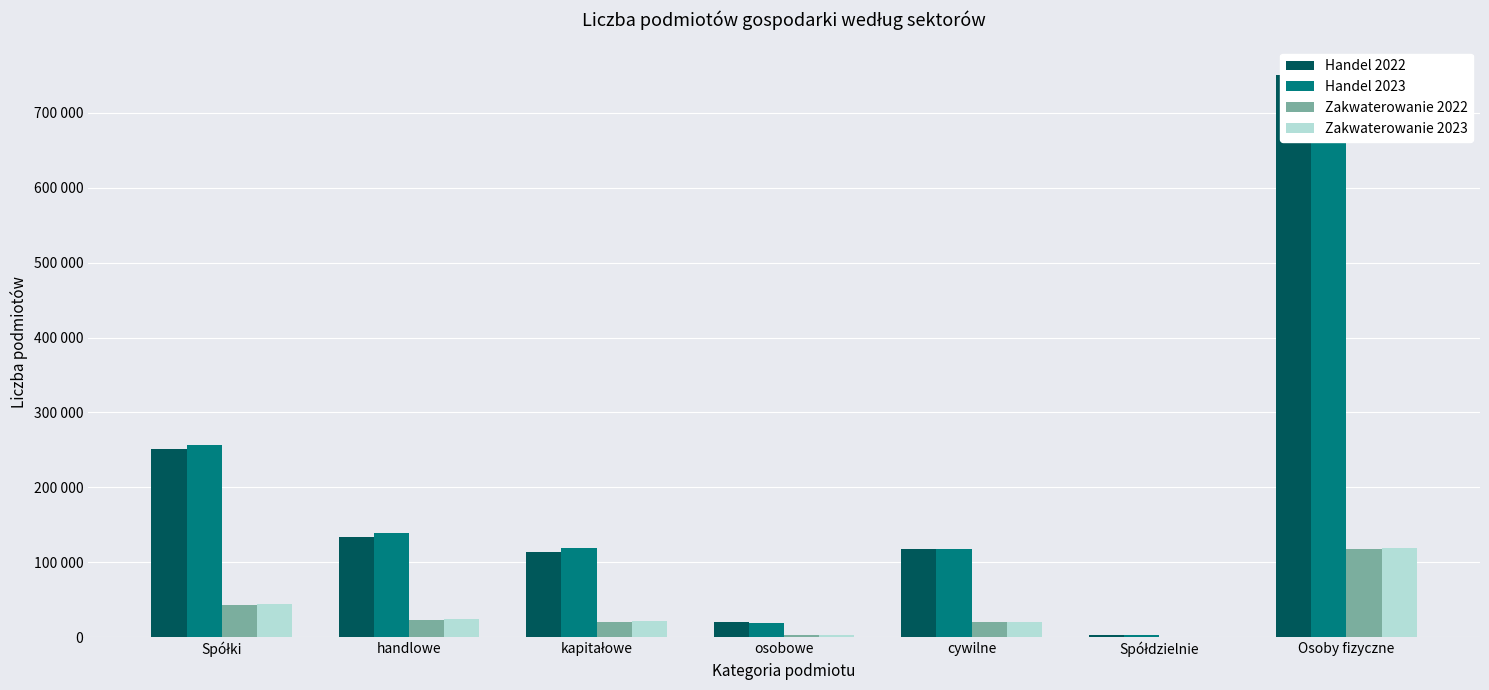

What is the label of the 6th bar from the left?

Spółdzielnie